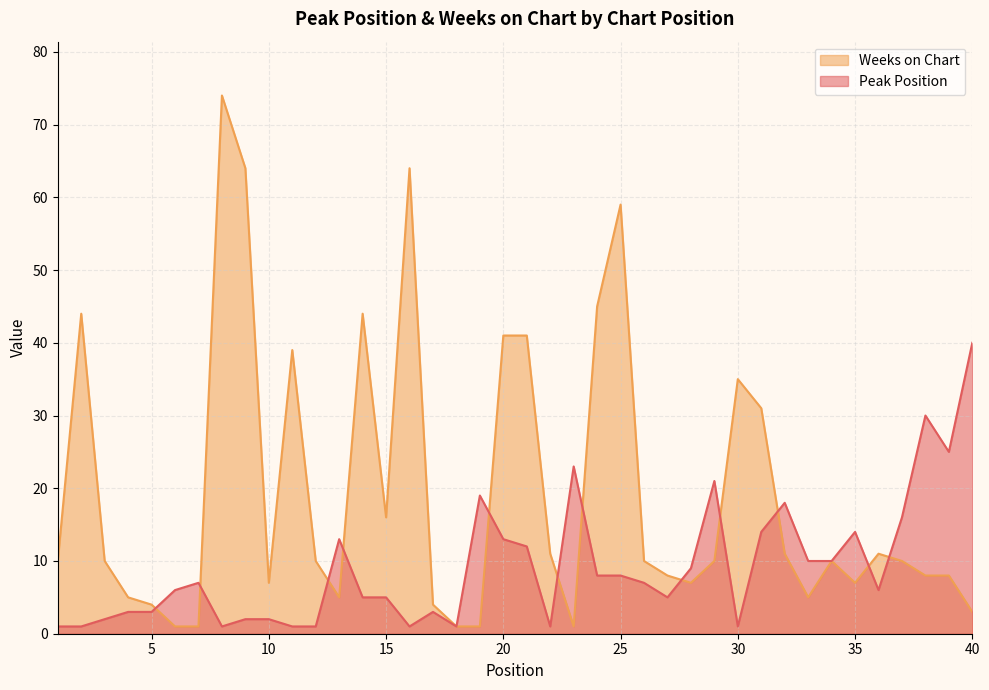

How many lines are shown in the chart?

2